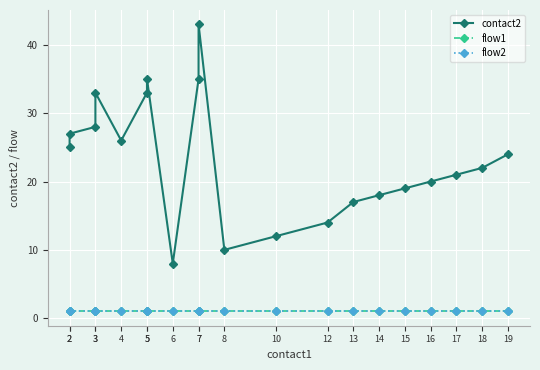

How many lines are shown in the chart?

3